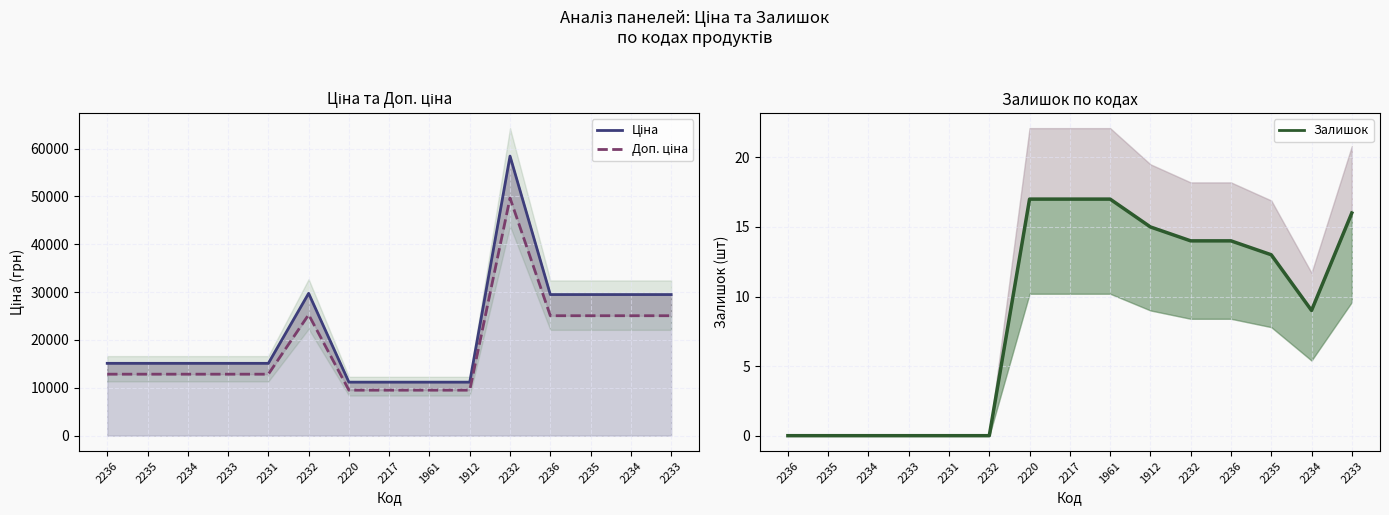

Reading left to right, extract all data points from this chart.

Ціна: 15120.0	15120.0	15120.0	15120.0	15120.0	29747.2	11188.2	11188.2	11188.2	11188.2	58426.5	29491.5	29491.5	29491.5	29491.5
Доп. ціна: 12852.0	12852.0	12852.0	12852.0	12852.0	25285.2	9509.9	9509.9	9509.9	9509.9	49662.6	25067.8	25067.8	25067.8	25067.8
Залишок: 0.0	0.0	0.0	0.0	0.0	0.0	17.0	17.0	17.0	15.0	14.0	14.0	13.0	9.0	16.0